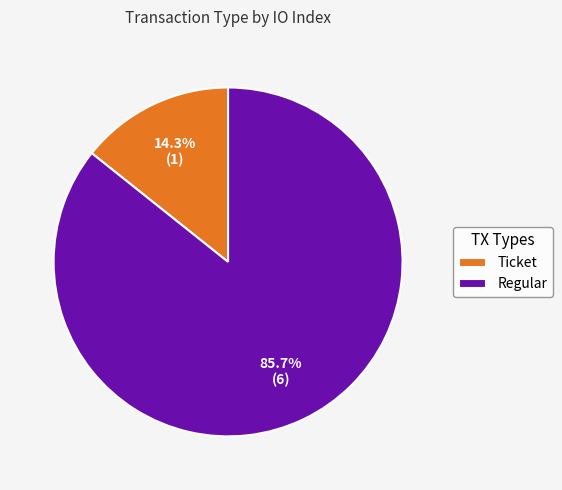

To the nearest percent, what percentage of the pie is Ticket?

14%